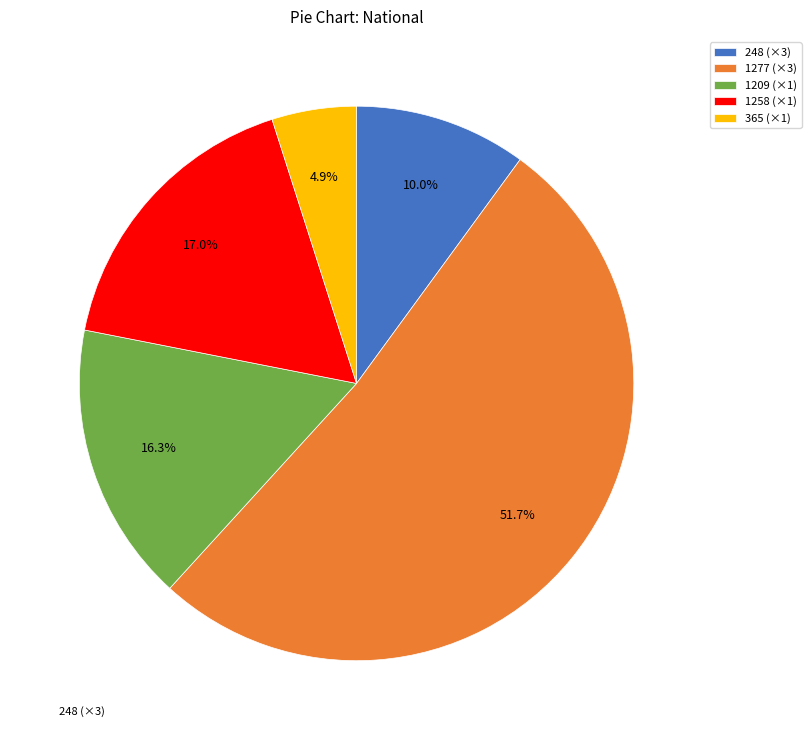

Is there a majority slice in this chart?

Yes